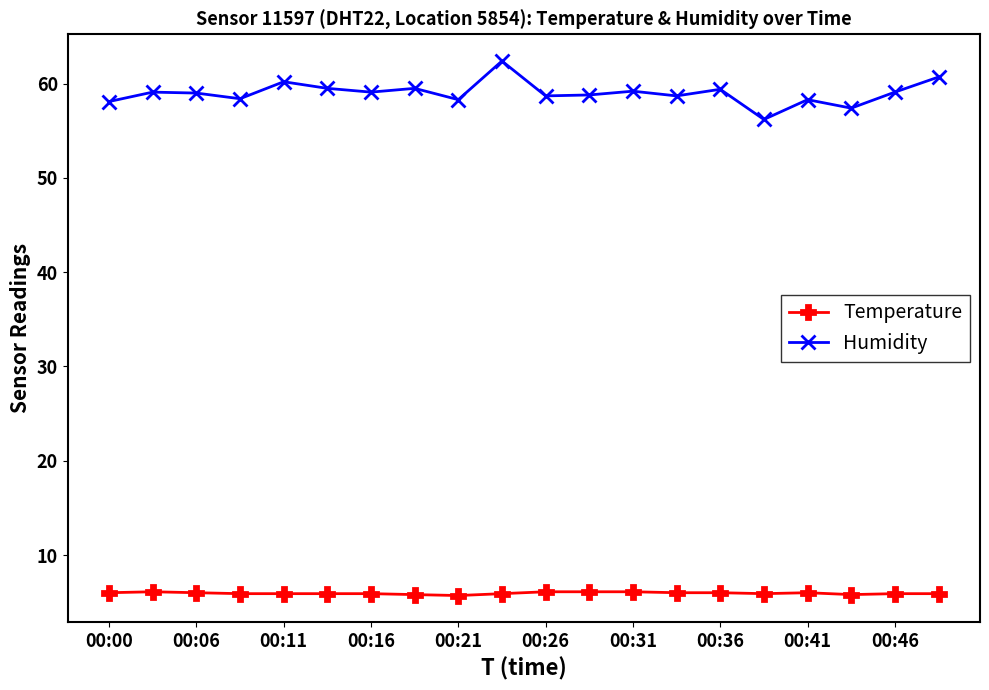

What is the smallest value displayed?

5.7